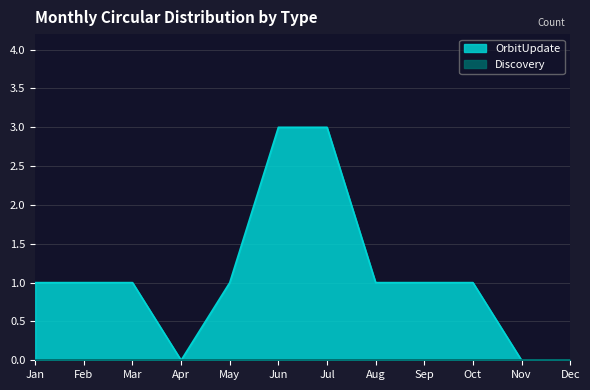

Between Apr and Sep, which series saw the biggest shift?

OrbitUpdate